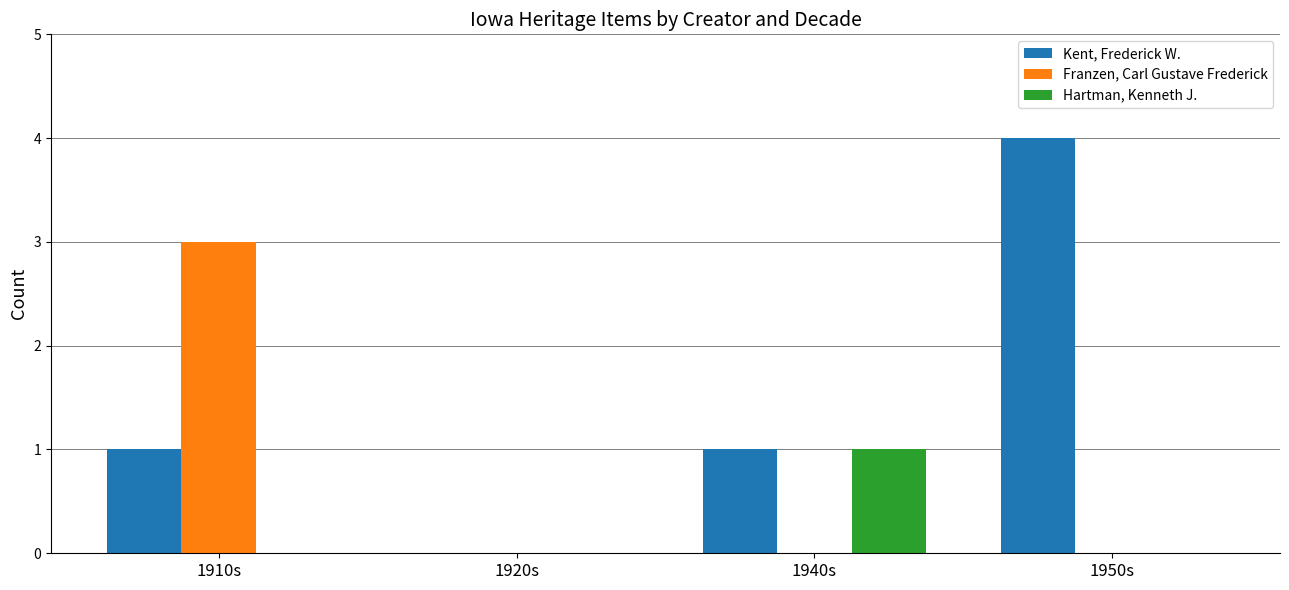

Which label corresponds to the largest value in the chart?

1950s